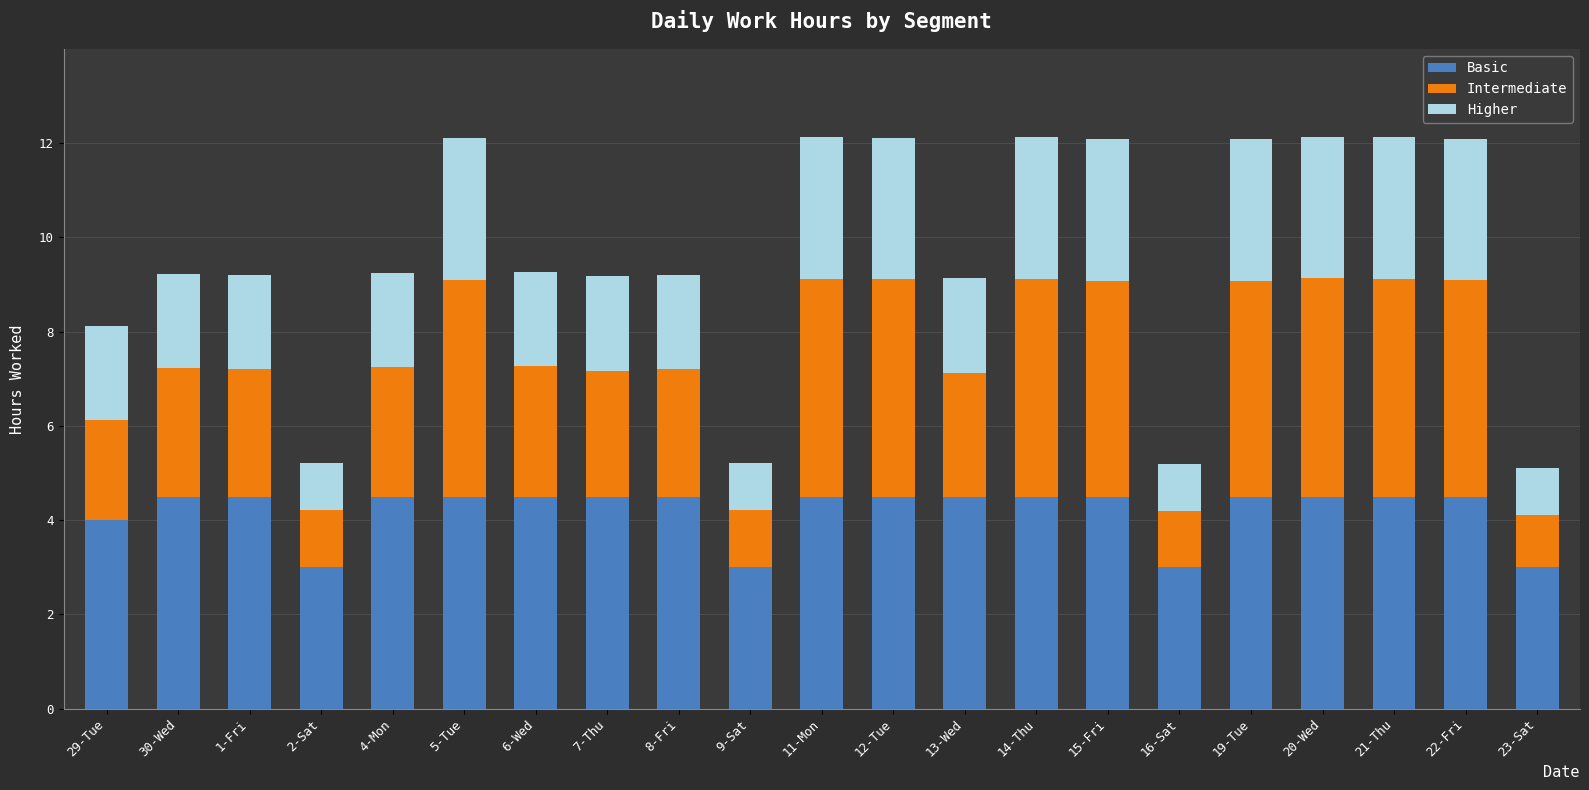

What is the total value across all series at 22-Fri?

12.1